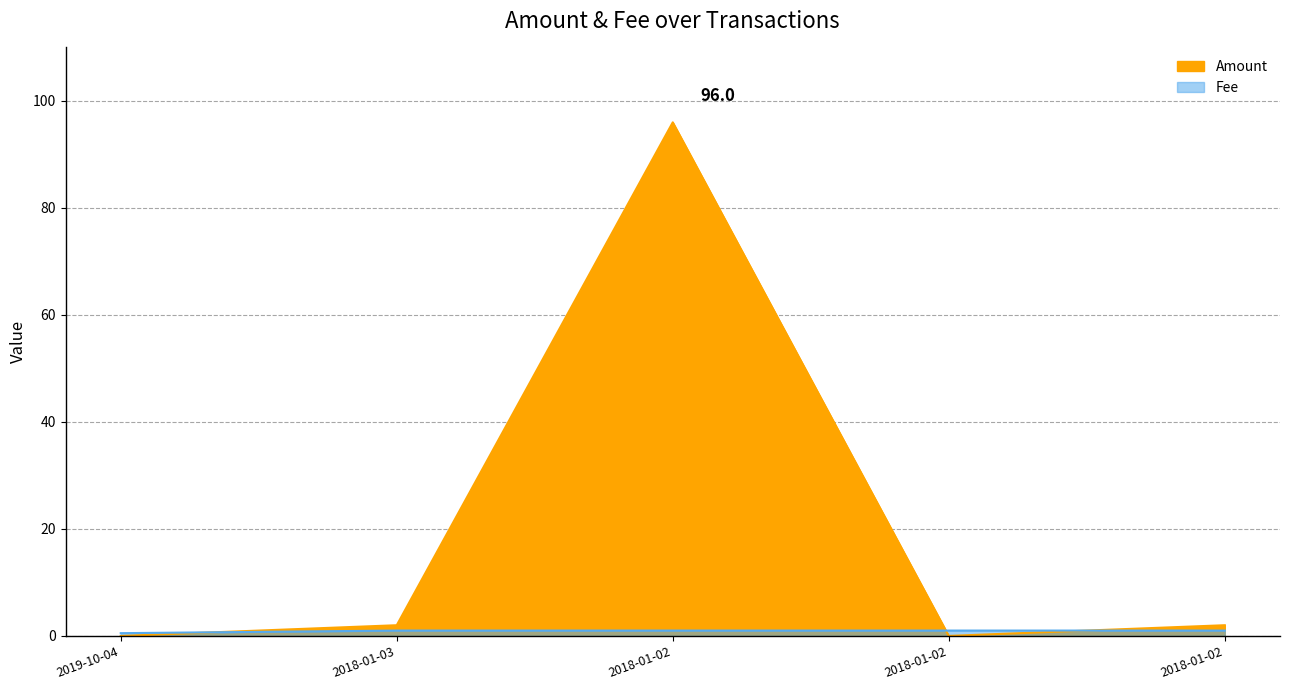

Which has a higher value, 2018-01-02 or 2019-10-04?

2019-10-04